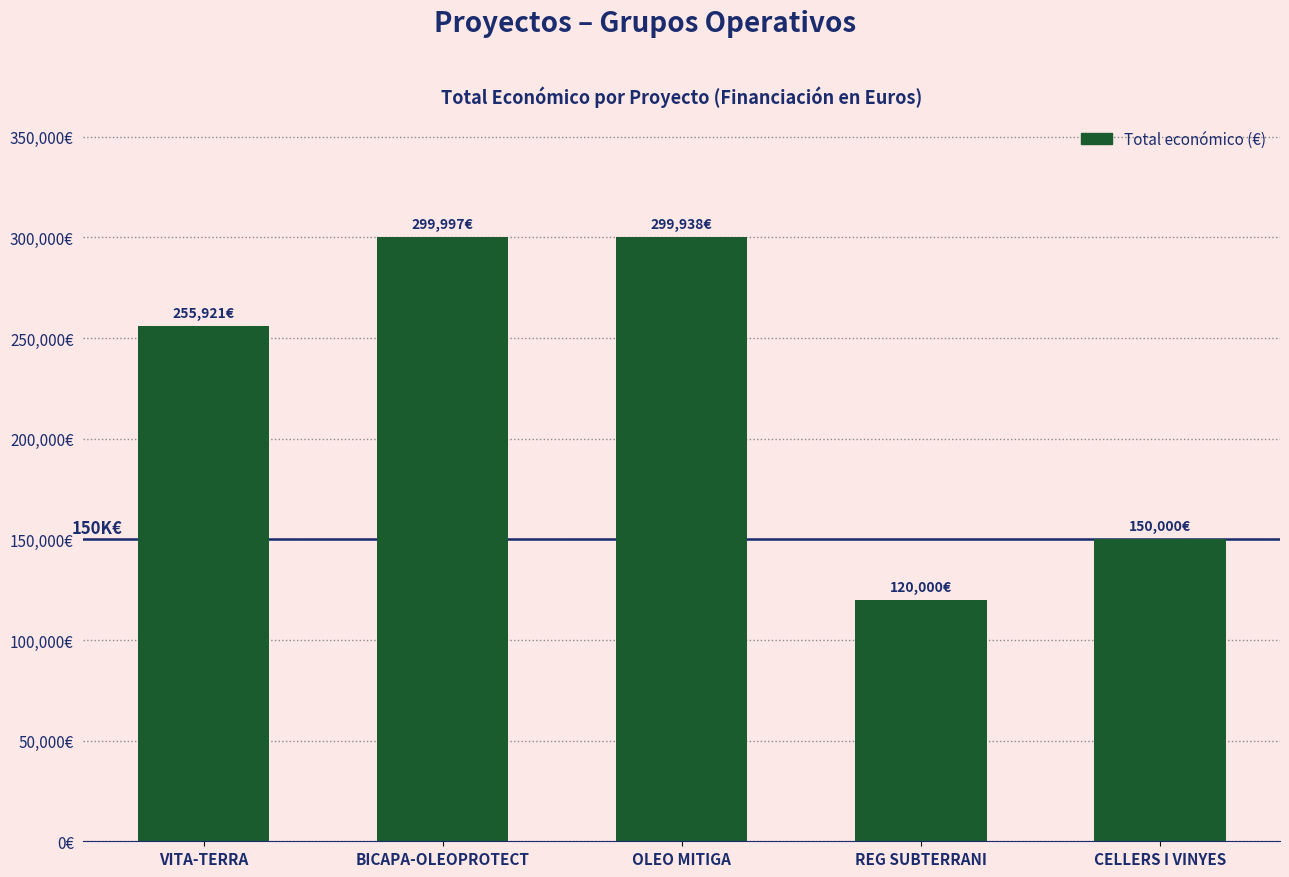

Does the chart contain any negative values?

No